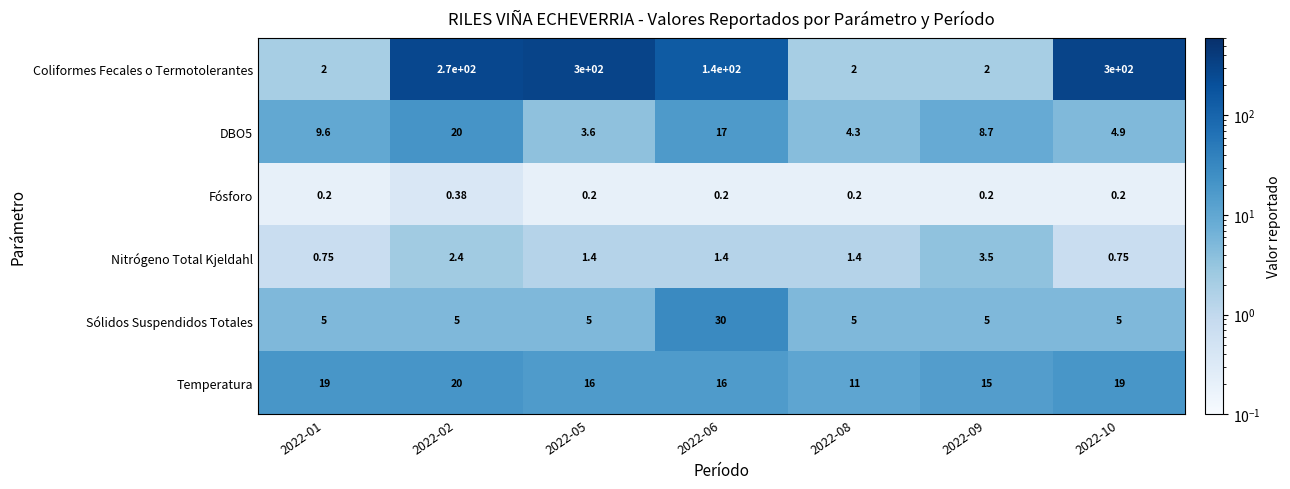

What is the greatest value displayed?

300.0